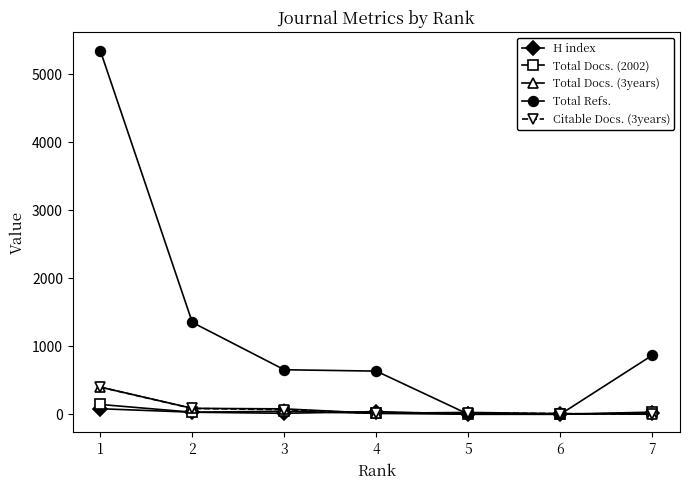

At which category is the sum across all series the highest?

1